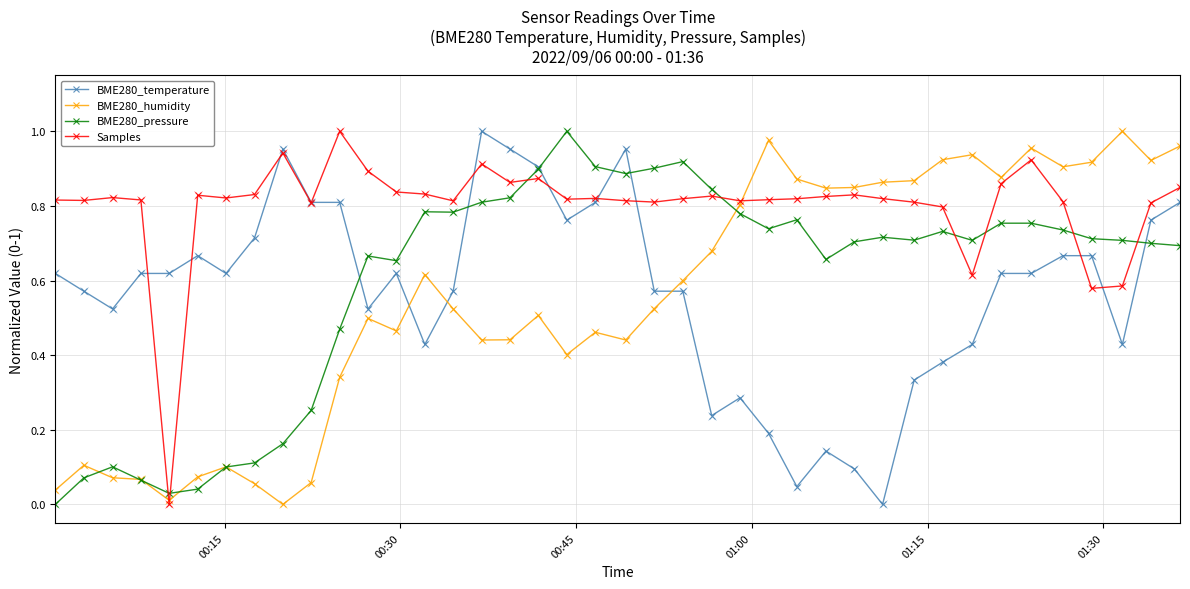

True or false: Samples has more than 2 points higher than both neighbors.

True